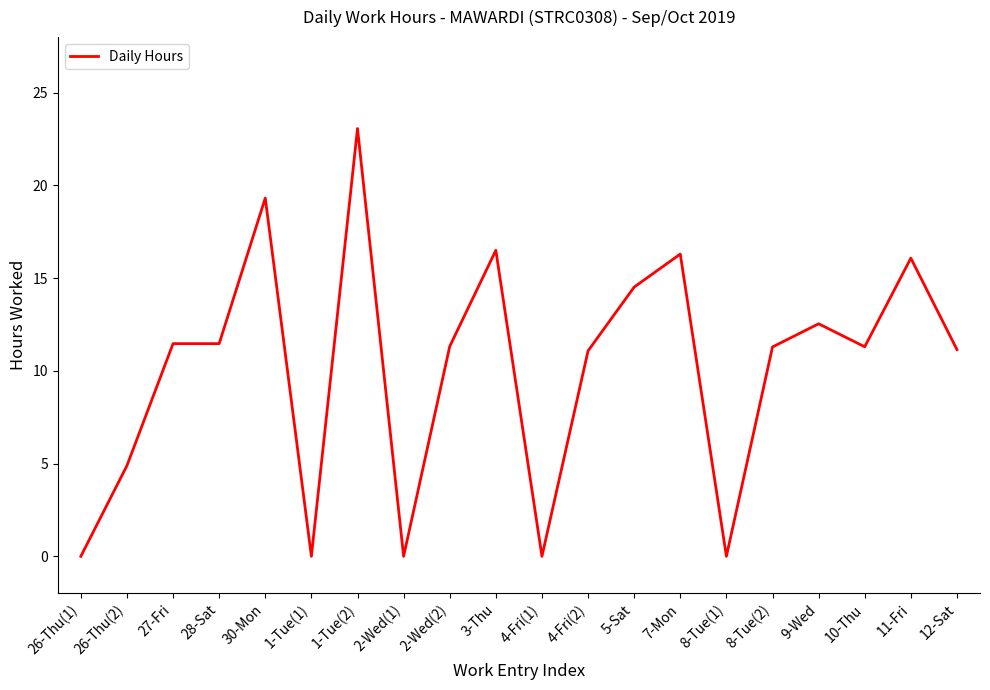

What position from the left is 1-Tue(1)?

6